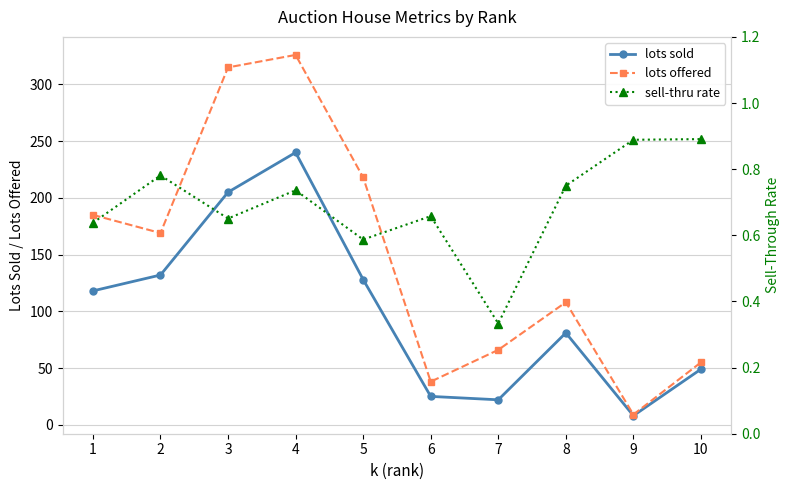

How many data points in lots sold are above 118?

4